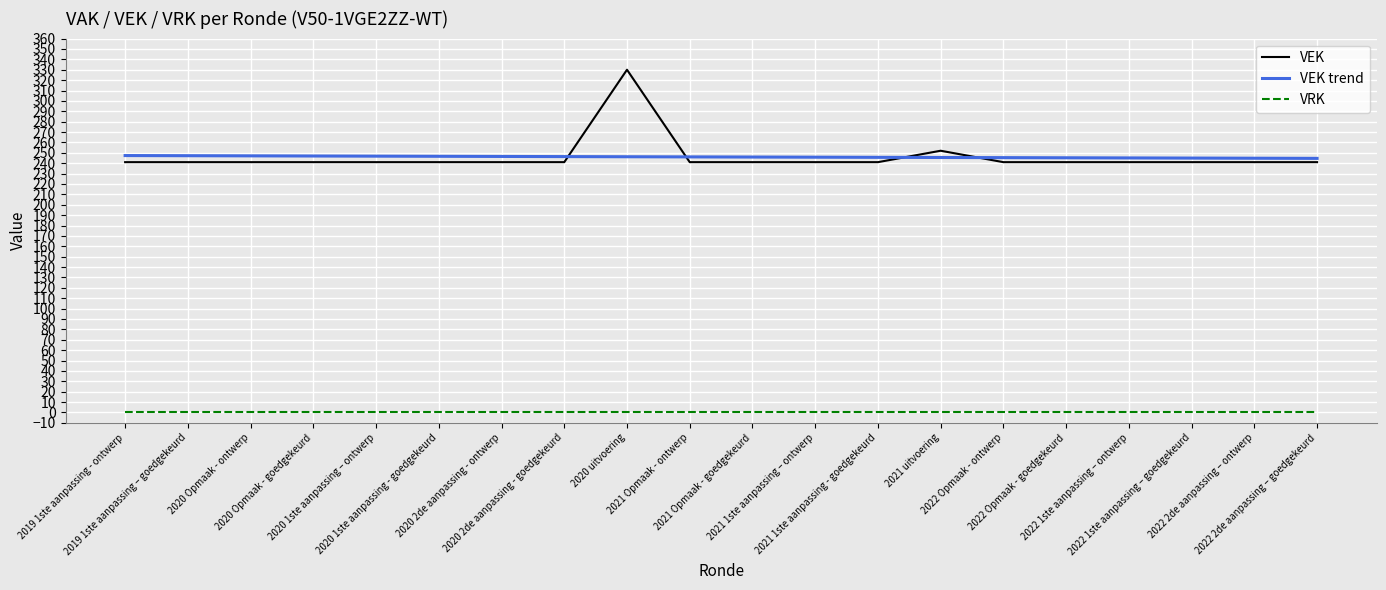

Rank the series by their maximum value, from highest to lowest.

VEK, VEK trend, VRK